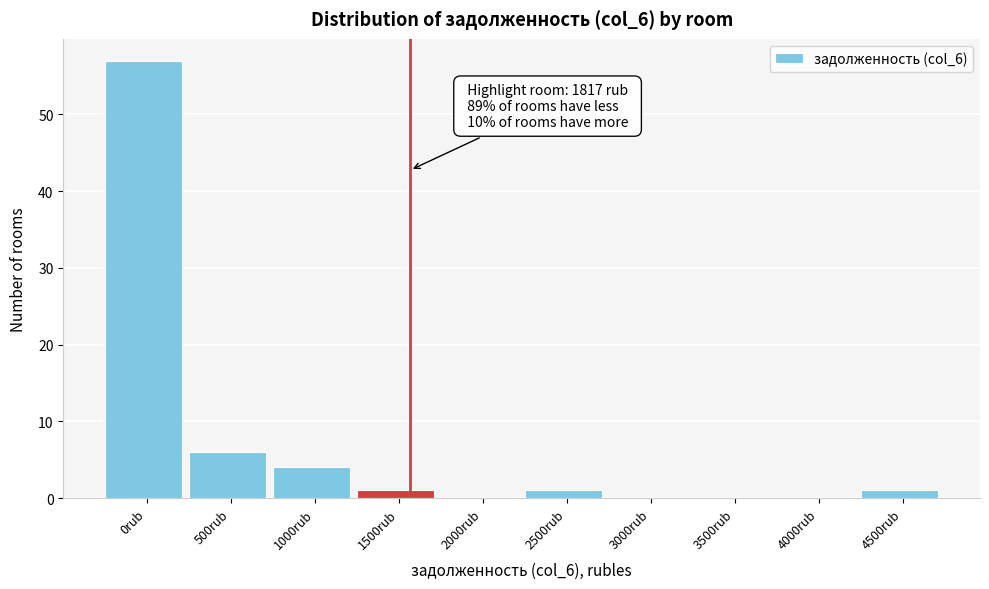

Reading right to left, what are all the values shown in this chart?

4500rub=1	4000rub=0	3500rub=0	3000rub=0	2500rub=1	2000rub=0	1500rub=1	1000rub=4	500rub=6	0rub=57